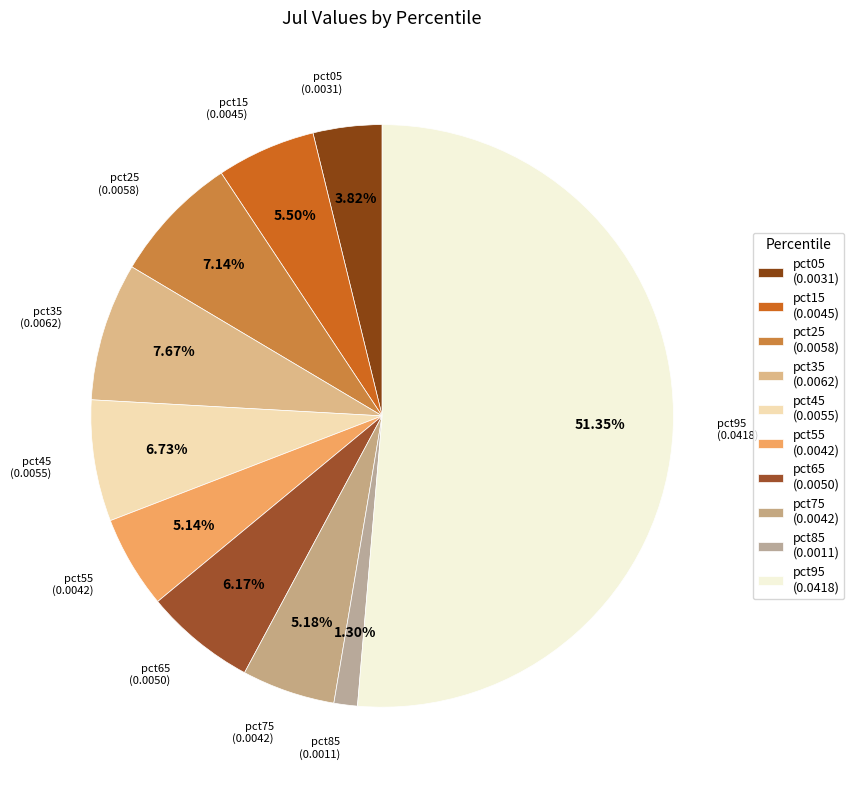

Does any single category account for the majority?

Yes